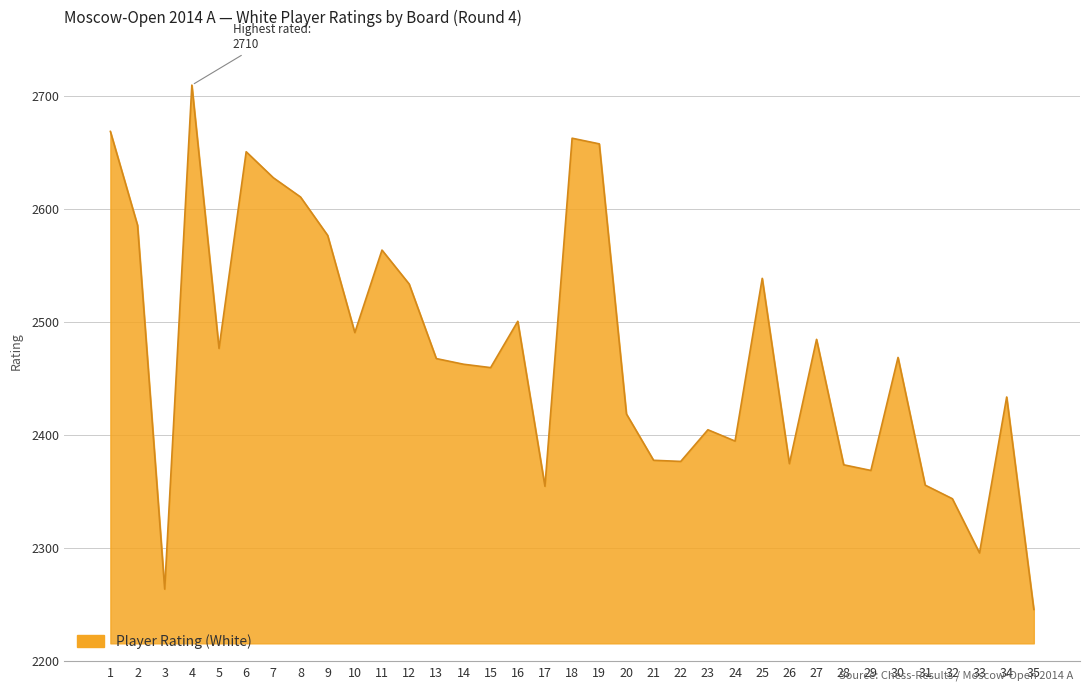

True or false: the data shows 2356 at 31.

True